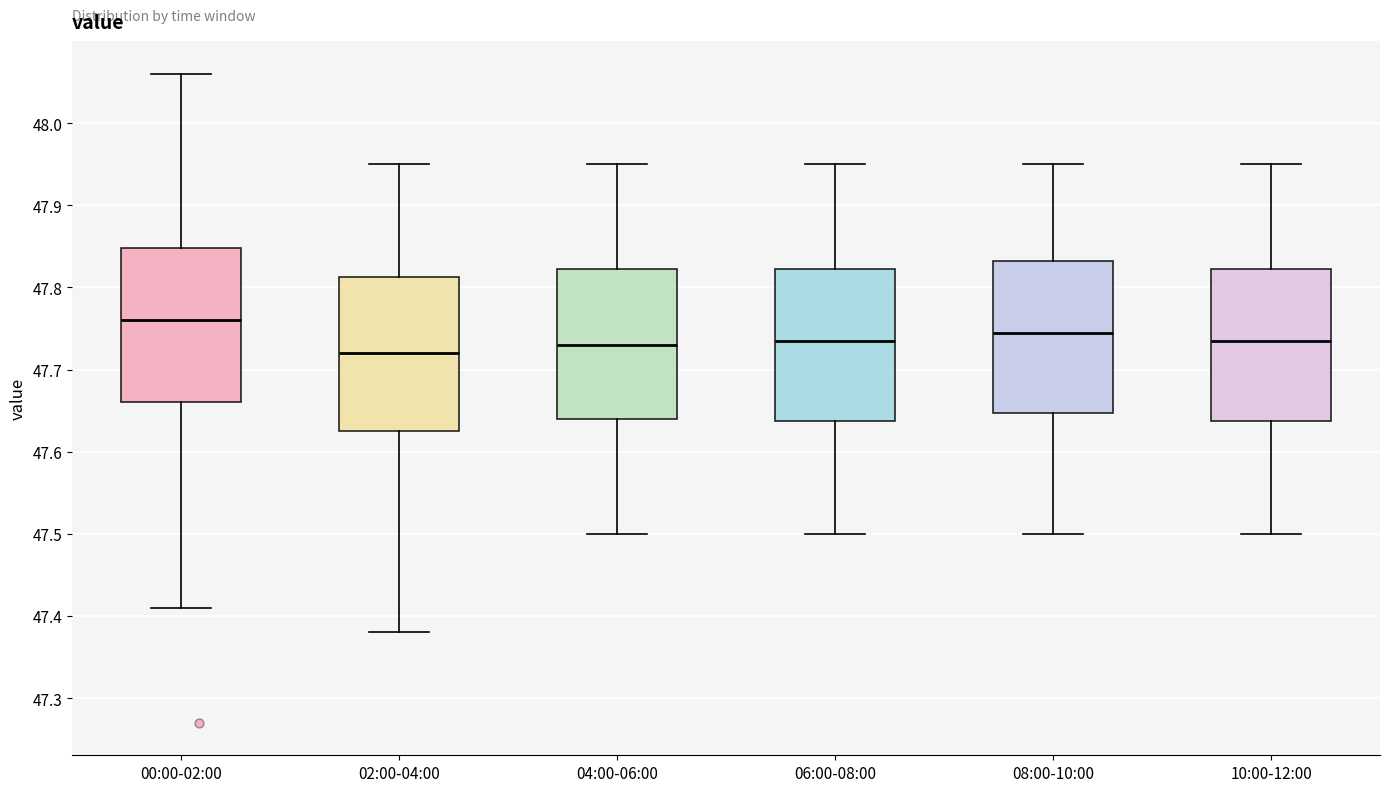

Reading left to right, read every box against the y-axis: the position of its median line, the range the box covers, and the ends of its whiskers. The values are not printed on the chart, so give them approximately, as read against the axis.

00:00-02:00: median 47.76, box 47.66 to 47.85, whiskers 47.41 to 48.06
02:00-04:00: median 47.72, box 47.63 to 47.81, whiskers 47.38 to 47.95
04:00-06:00: median 47.73, box 47.64 to 47.82, whiskers 47.50 to 47.95
06:00-08:00: median 47.74, box 47.64 to 47.82, whiskers 47.50 to 47.95
08:00-10:00: median 47.75, box 47.65 to 47.83, whiskers 47.50 to 47.95
10:00-12:00: median 47.74, box 47.64 to 47.82, whiskers 47.50 to 47.95